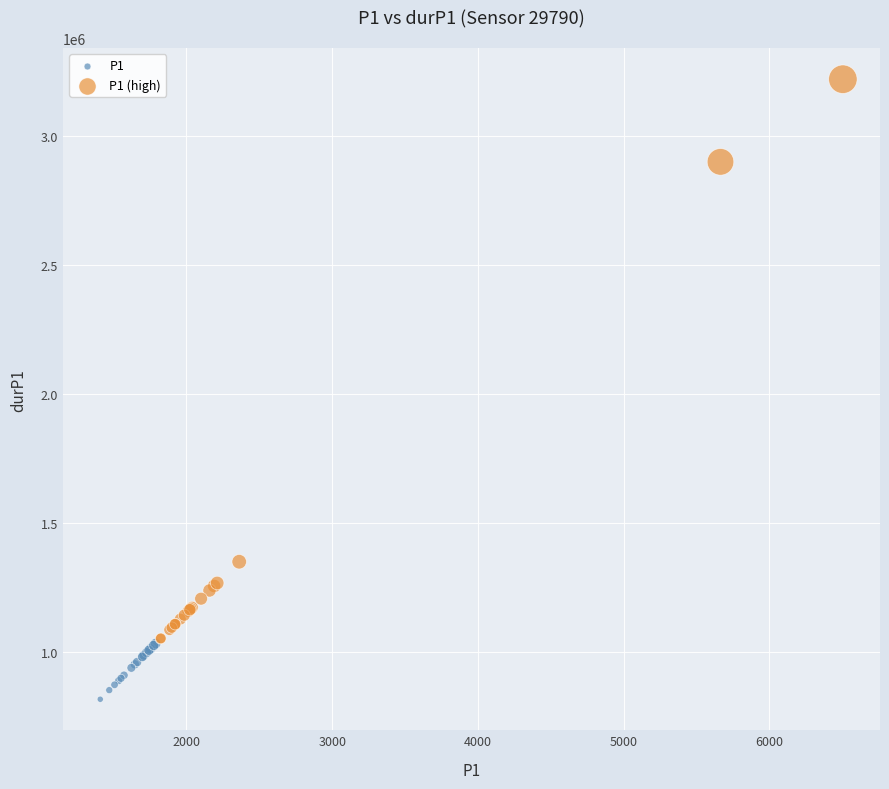

Which series contains the lowest Y value?

P1